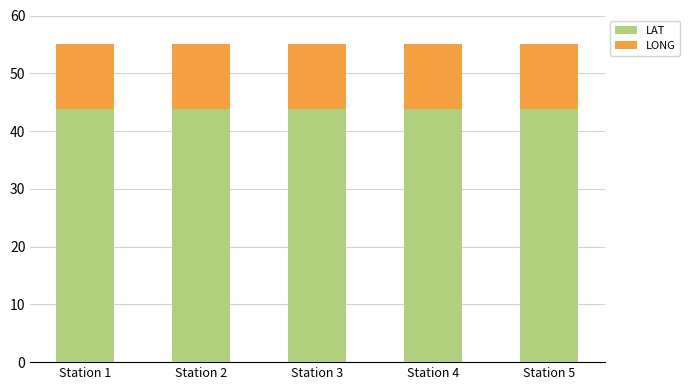

What is the sum of the LAT values at Station 2 and Station 5?

87.6